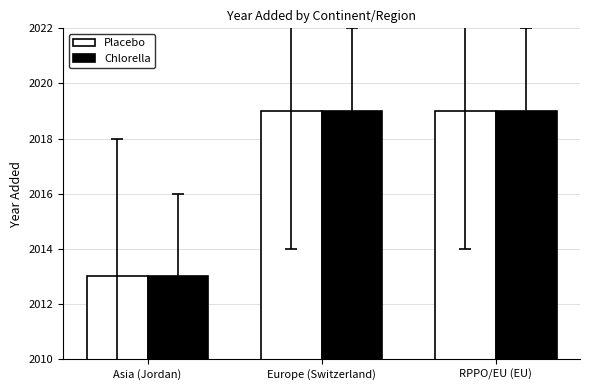

How many groups of bars are there?

3